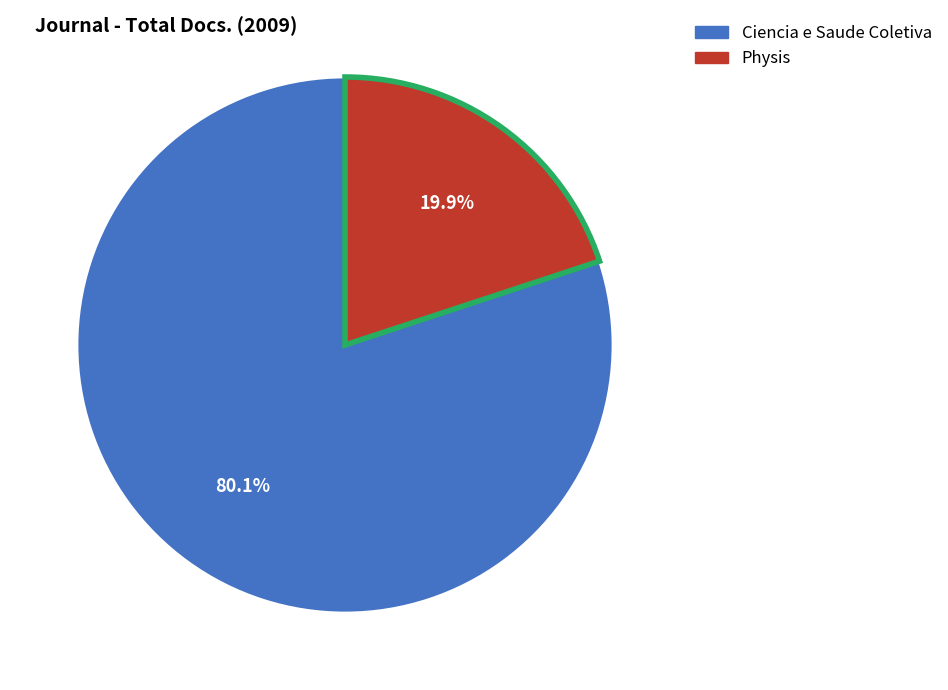

The Physis slice represents 20% of the pie. True or false?

True